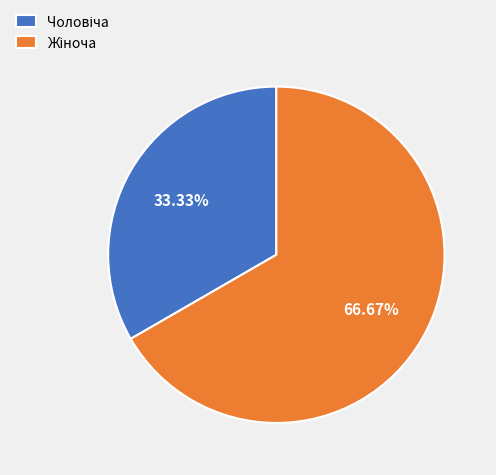

How many segments does this pie chart have?

2